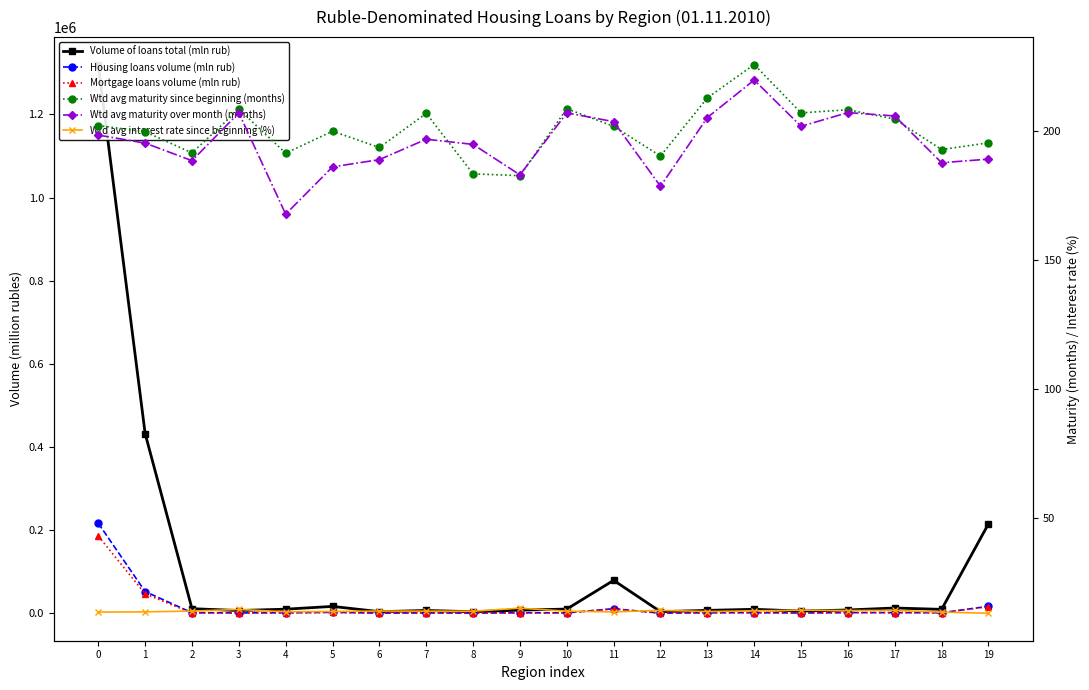

What is the spread (max minus min) of values at 13?

7308.1